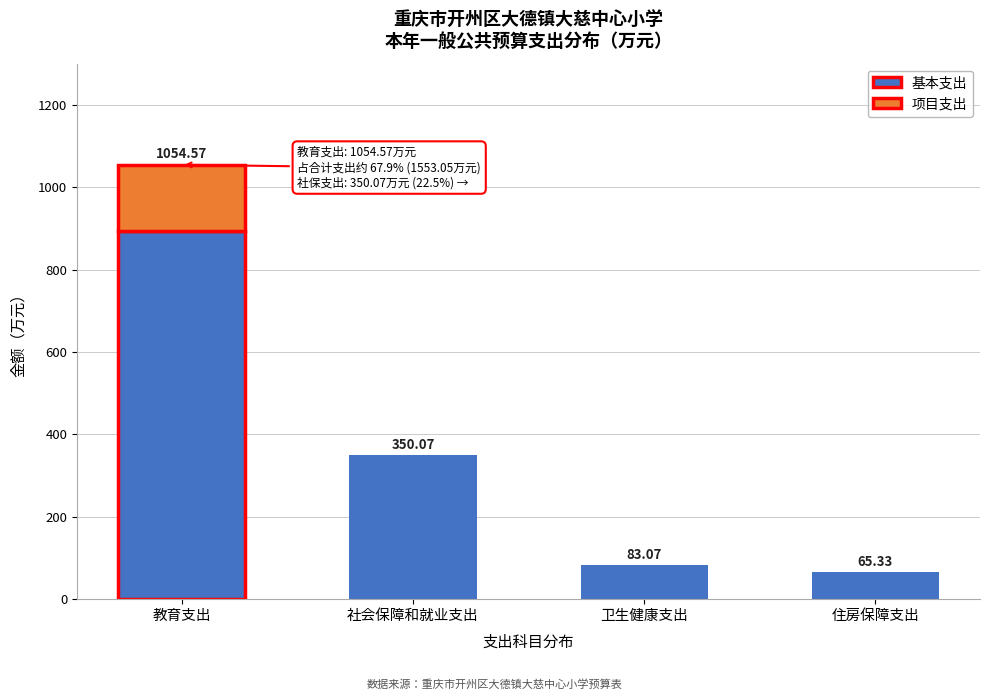

Where is 基本支出 nearest to the value 480?

社会保障和就业支出